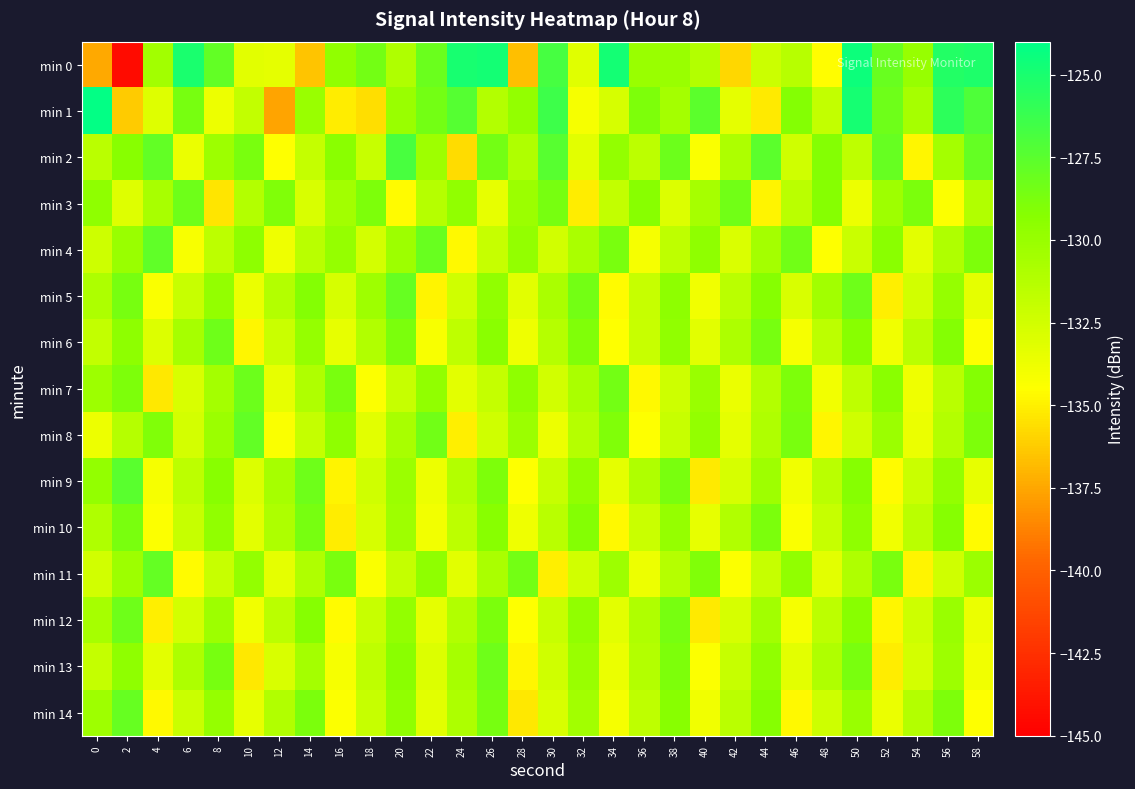

How many distinct data groups are displayed?

15